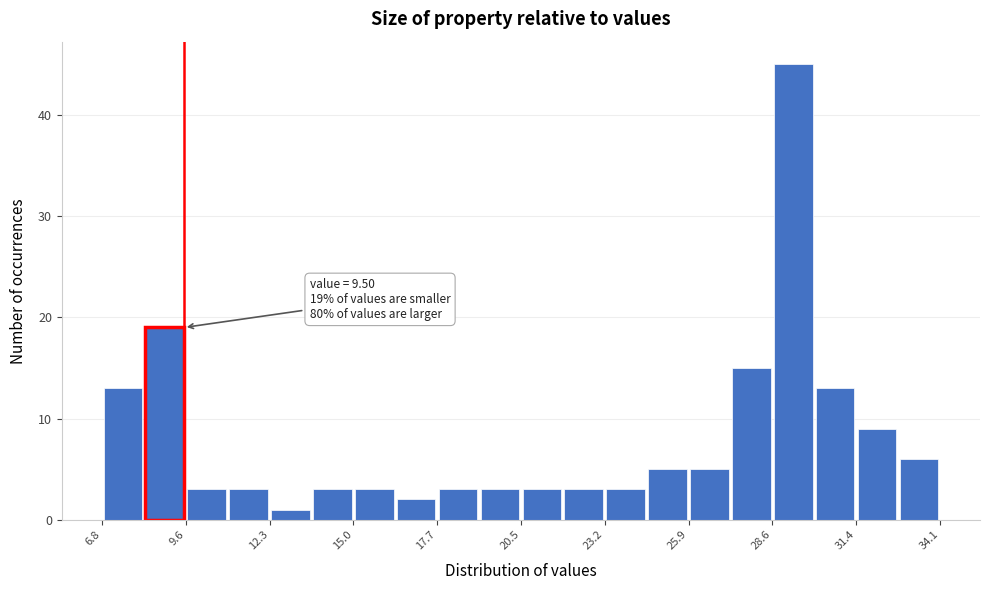

Around what value on the x-axis is the tallest bar? Give the approximate position of its centre, as read against the axis.

29.5